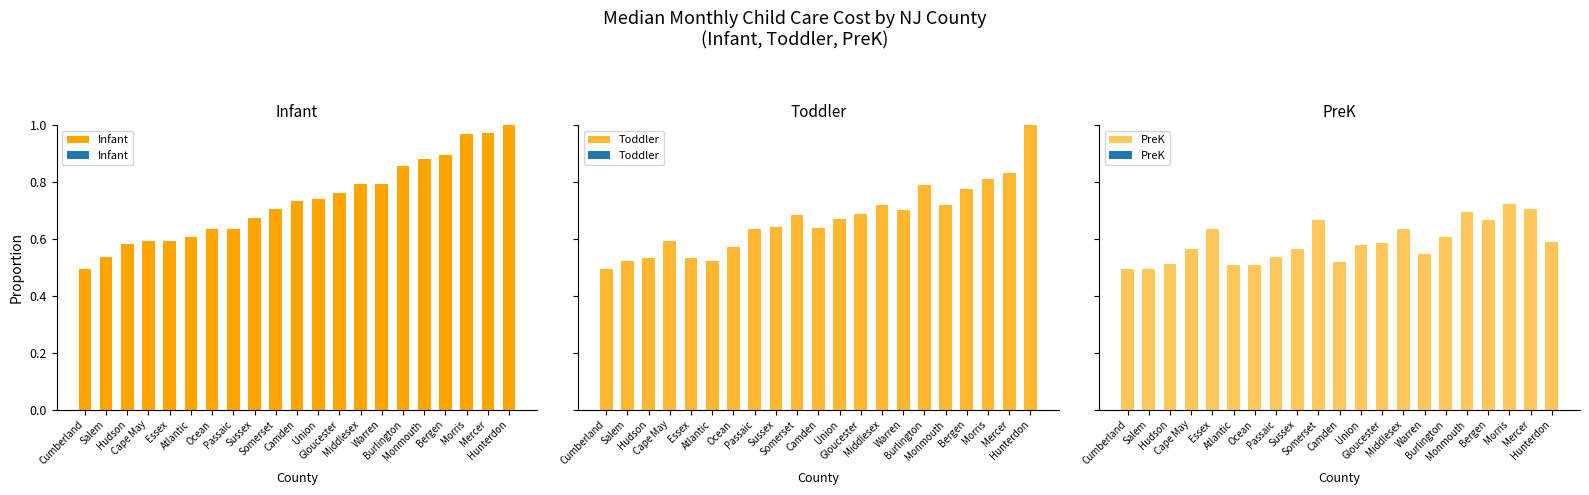

Rank the series by their average value, from highest to lowest.

Infant, Toddler, PreK